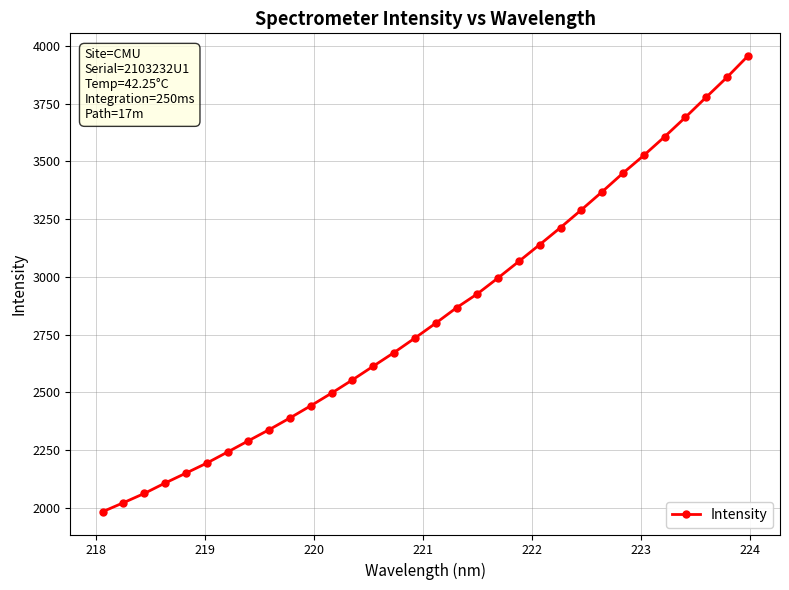

What is the greatest value displayed?

3955.2